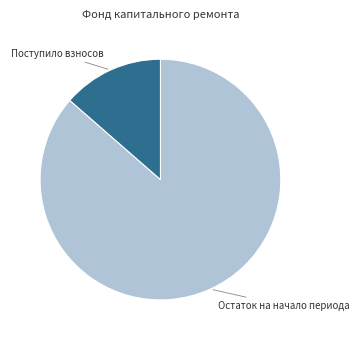

How many slices are in this pie chart?

2